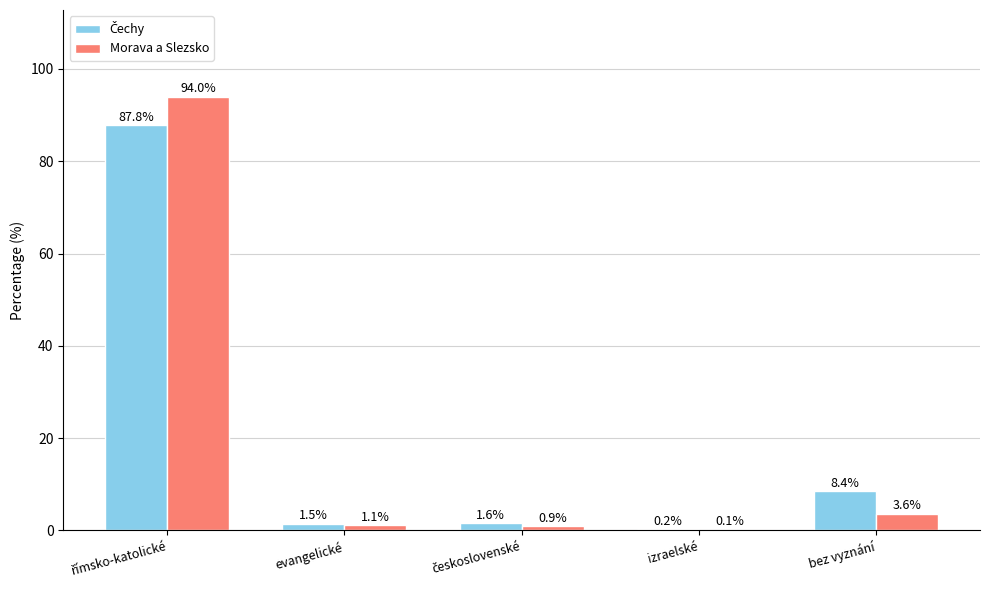

How many categories are shown in the chart?

5